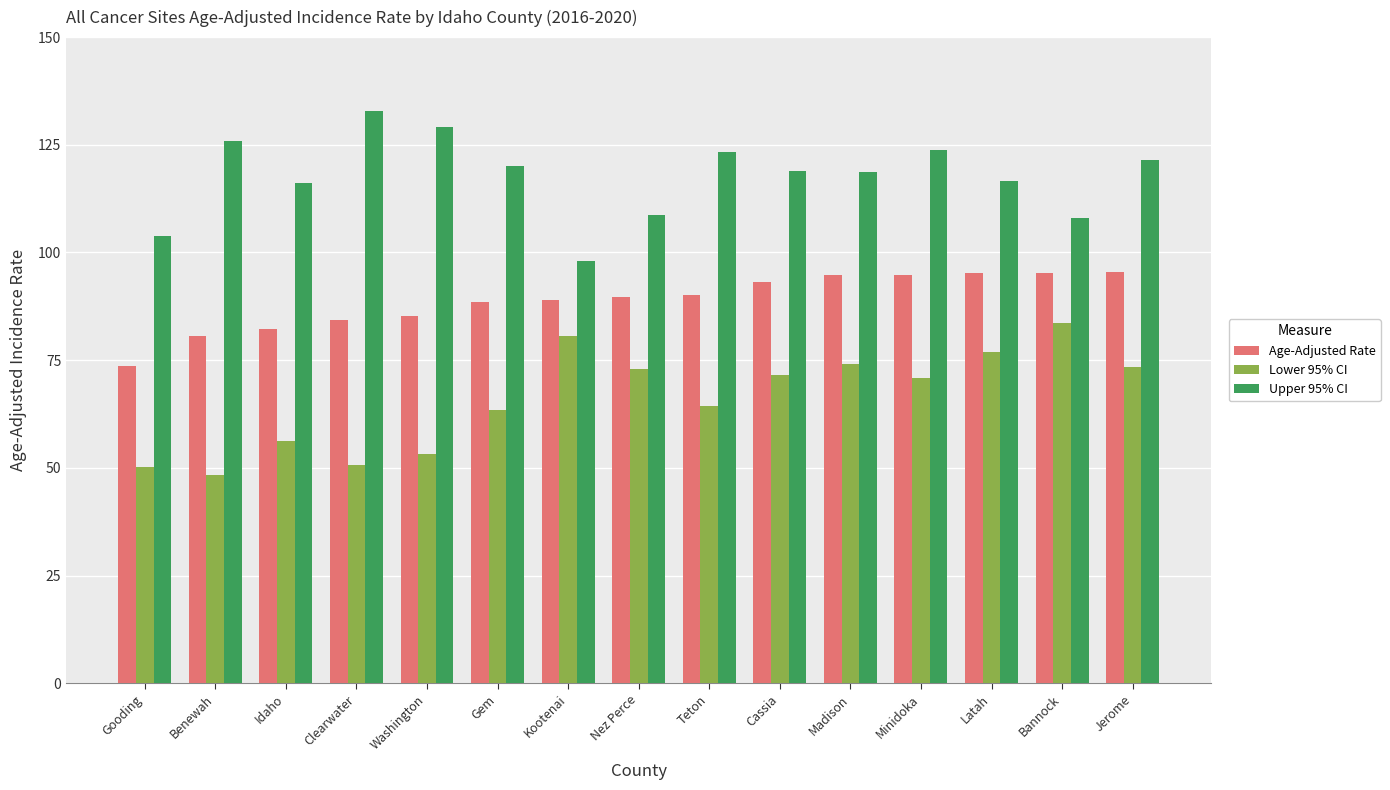

True or false: Upper 95% CI has a value of 195.3 at Gem.

False